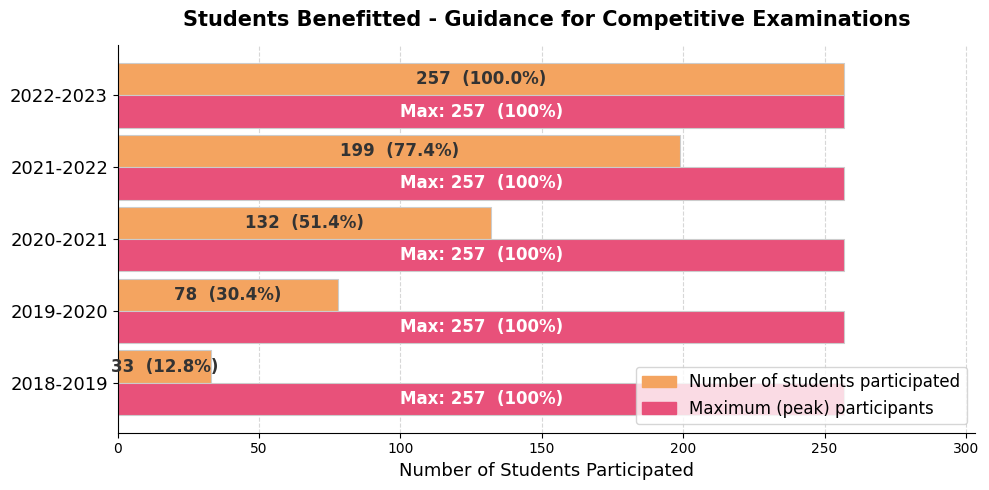

At which label is Number of students participated closest to 145?

2020-2021